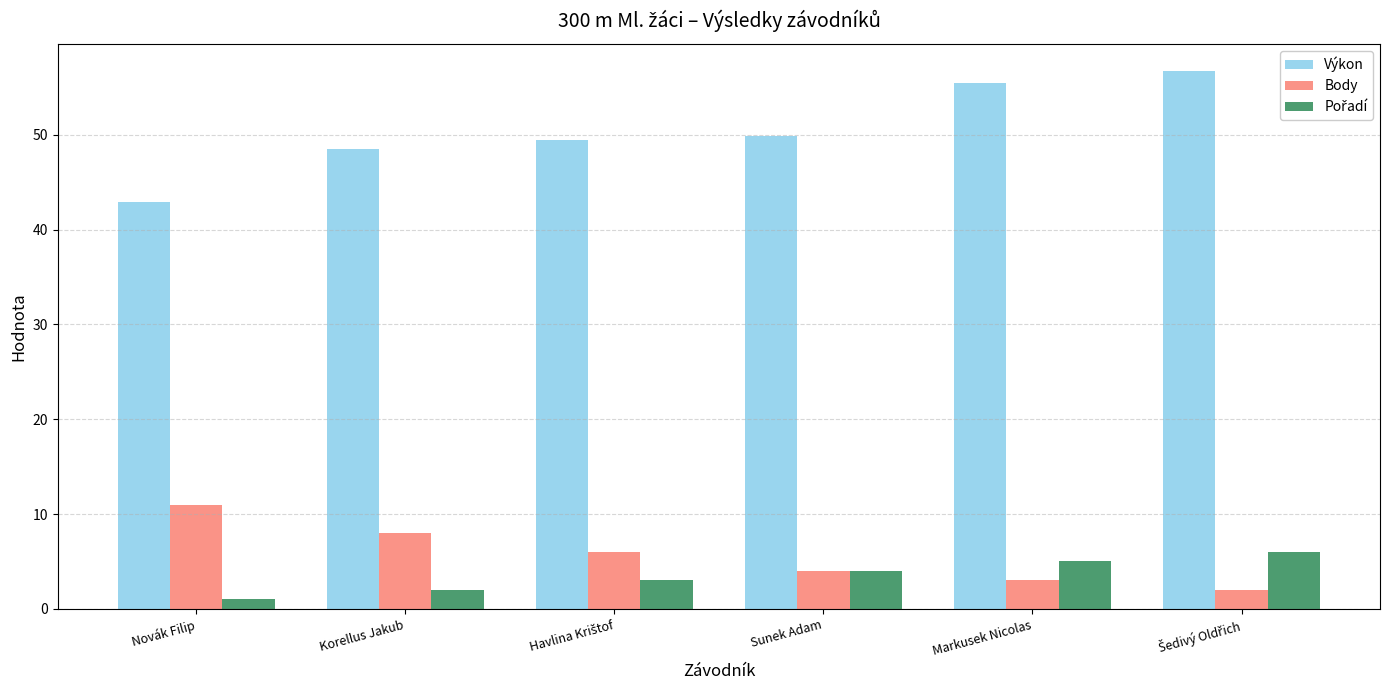

At which label does Výkon reach its minimum?

Novák Filip